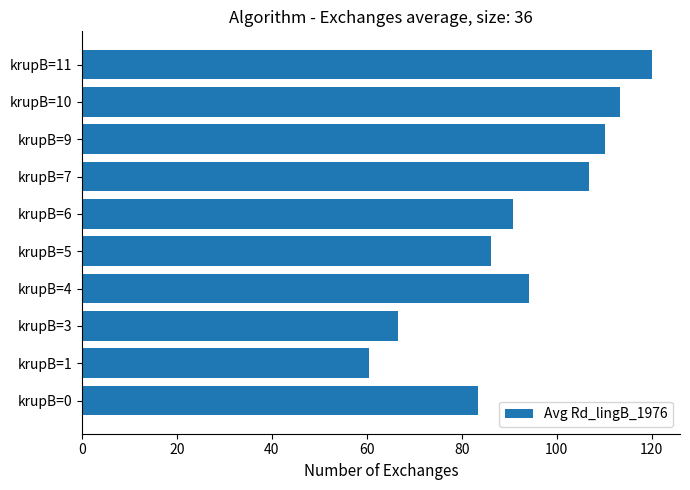

Does the chart contain any negative values?

No